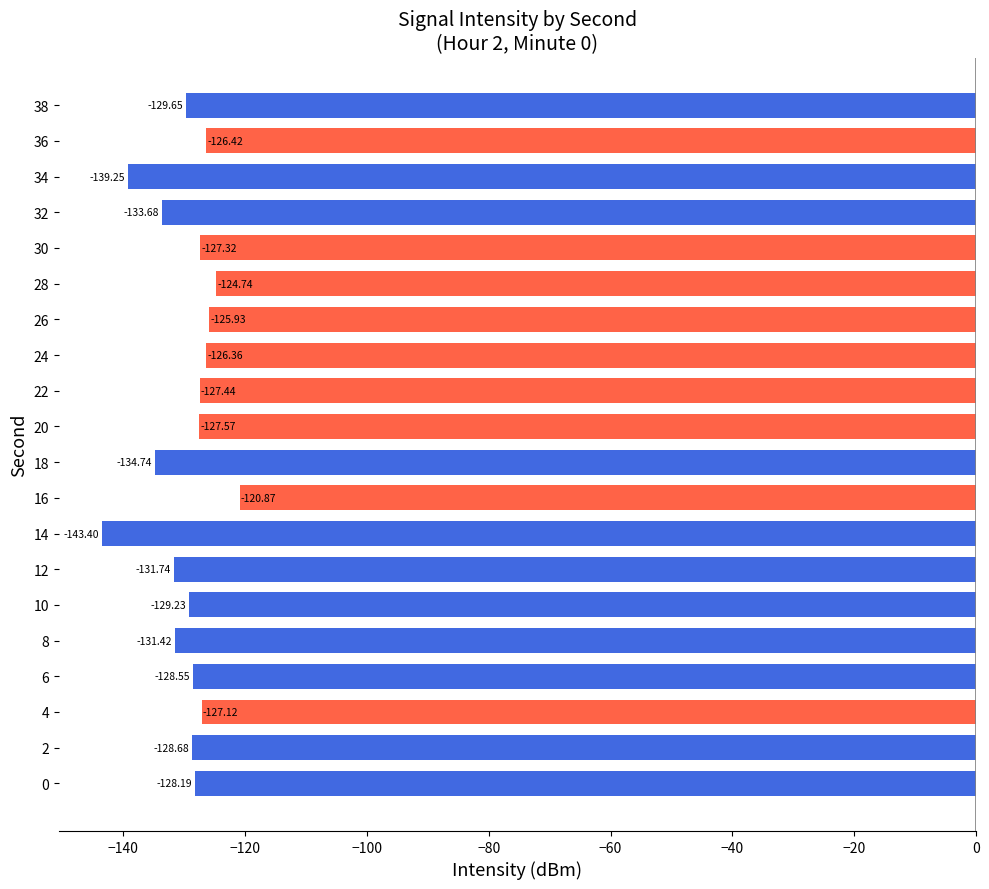

What is the average value?

-129.6